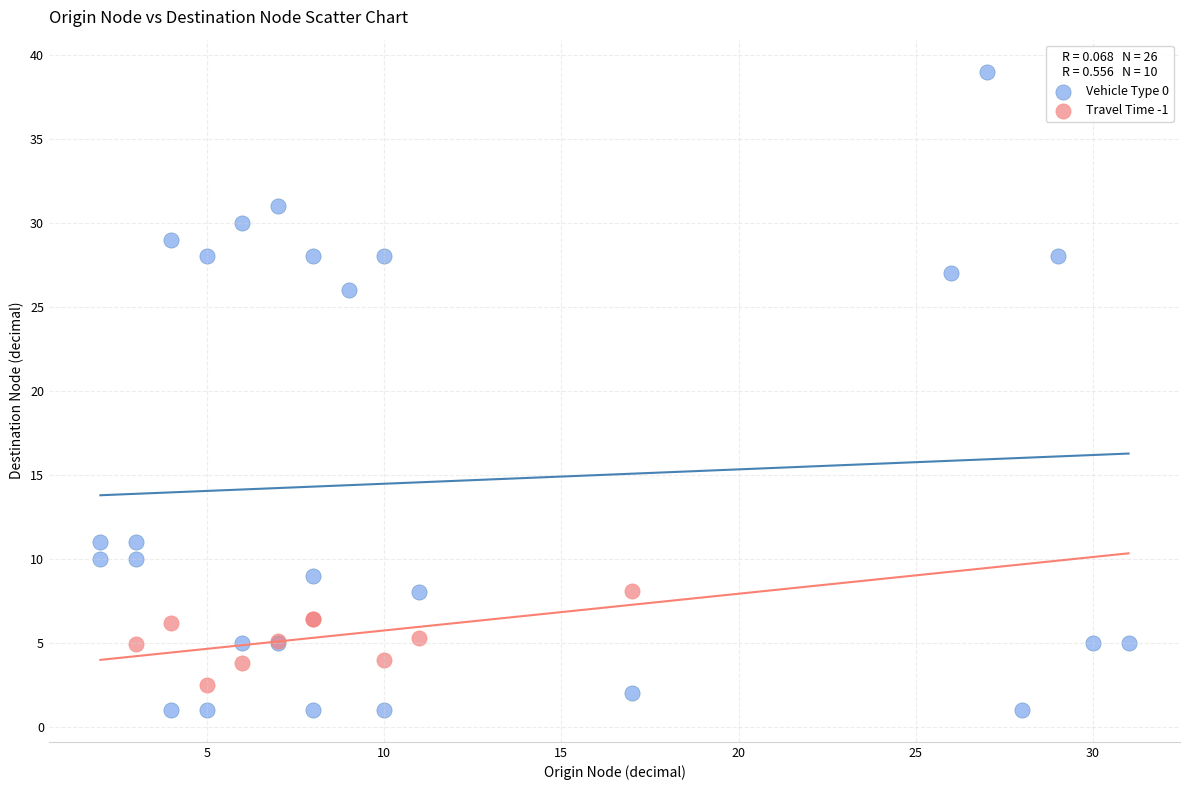

Which series has the largest Y range (max minus min)?

Vehicle Type 0